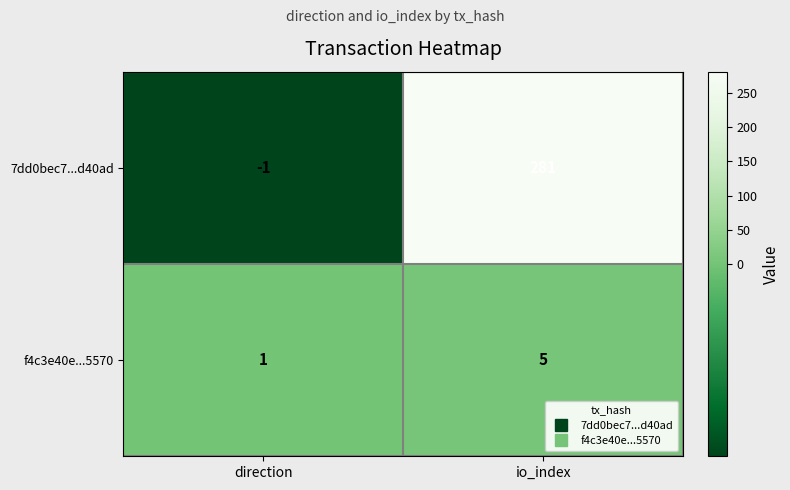

What is the sum of the f4c3e40e...5570 values at io_index and direction?

6